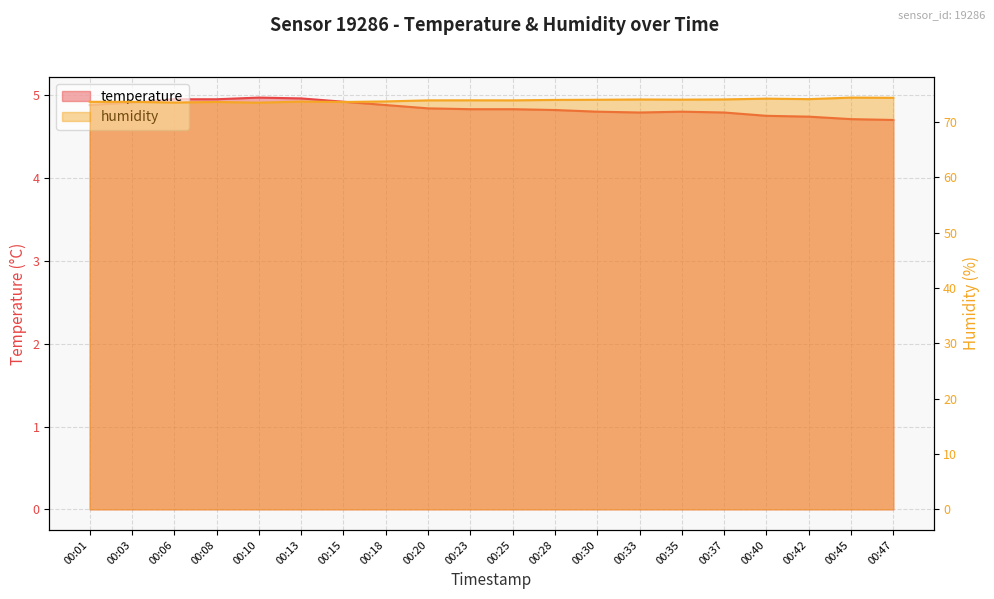

The value of temperature at 00:40 is 1.2. True or false?

False